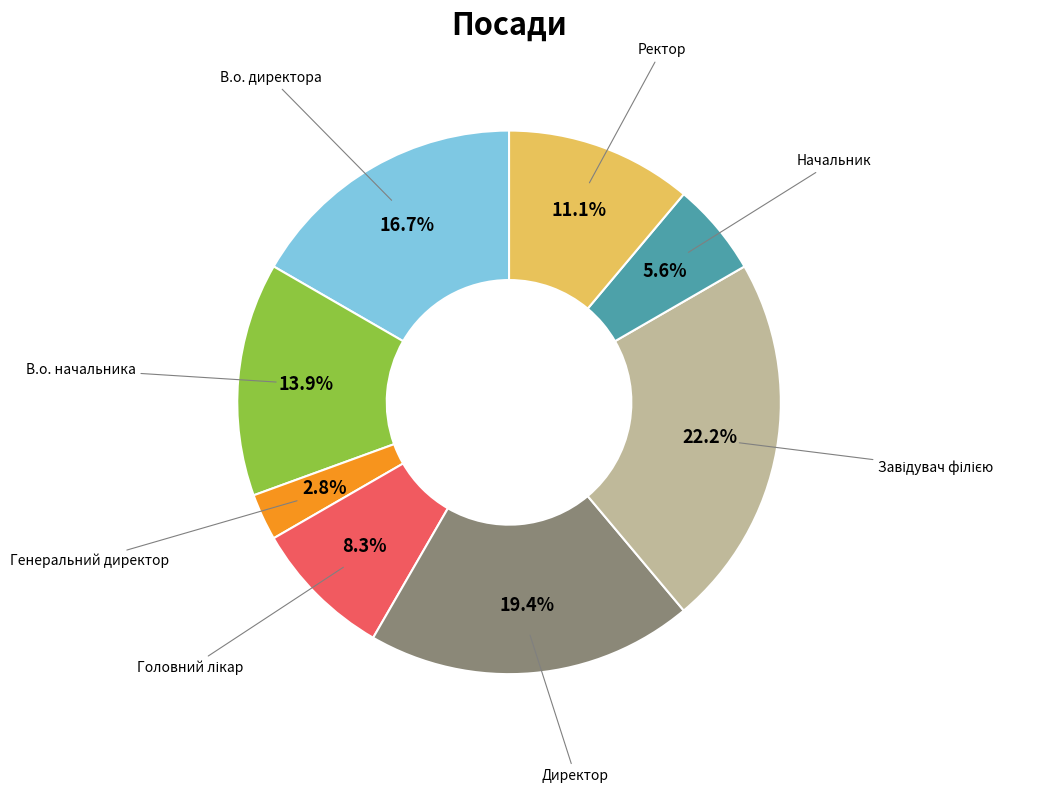

To the nearest percent, what is the difference between the largest and smallest slice percentages?

19%